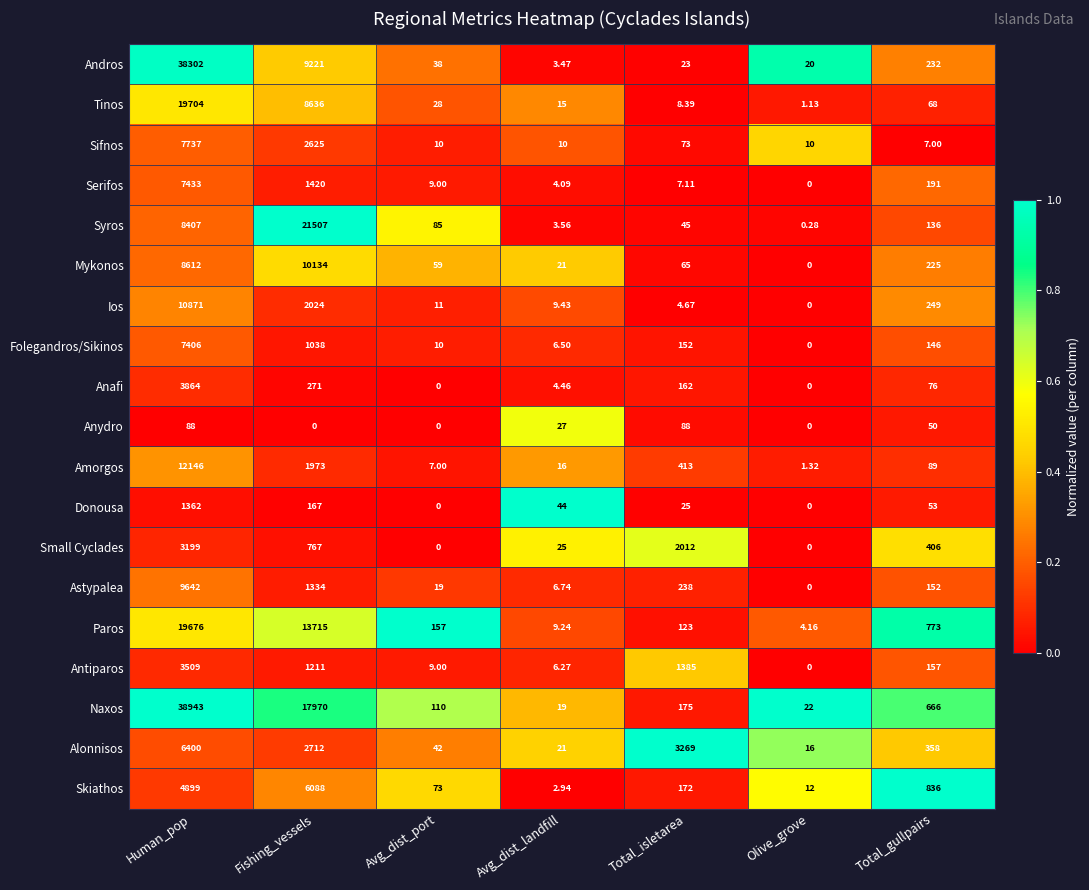

At which category is the sum across all series the highest?

Human_pop